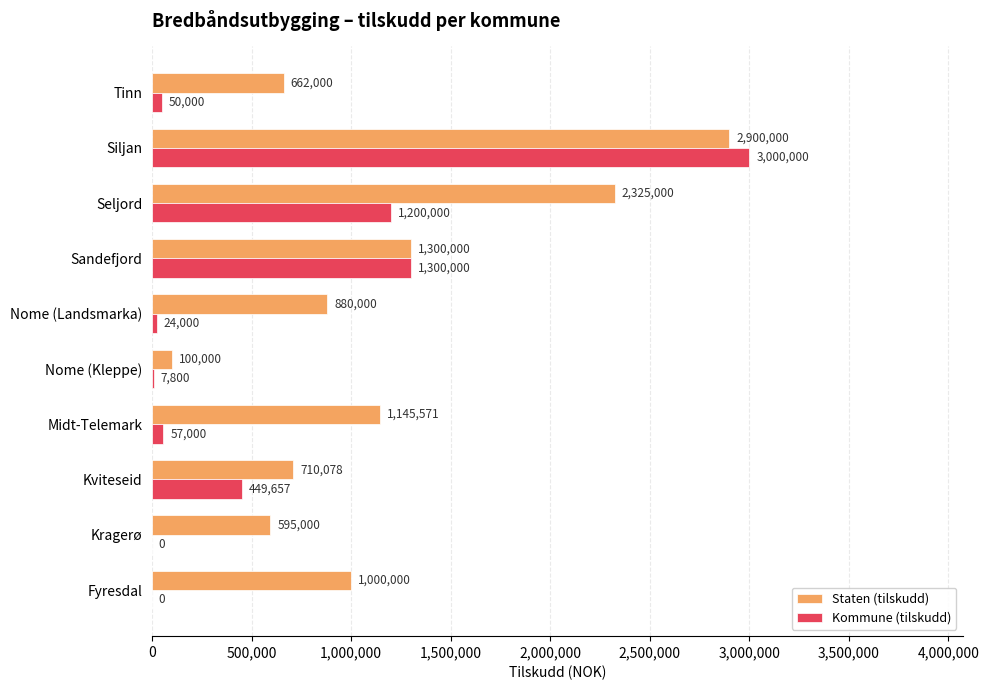

What is the sum of all Kommune (tilskudd) values?

6088457